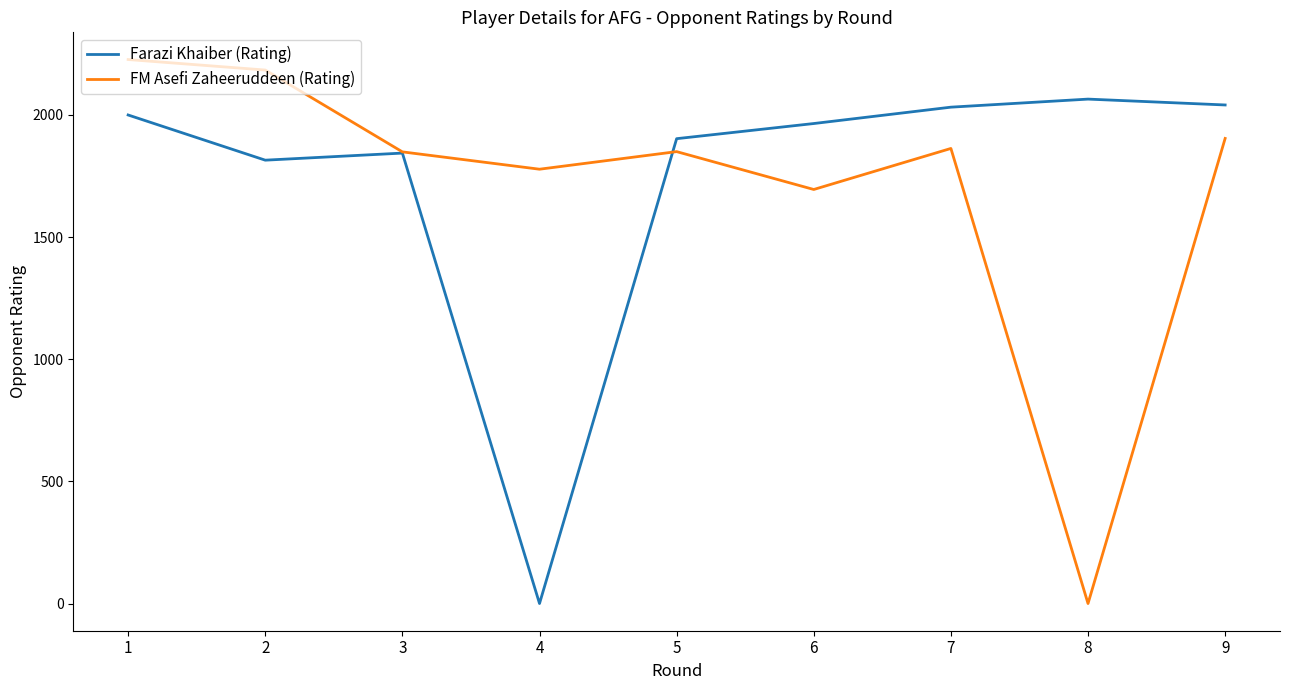

List the series in order of their peak value, lowest first.

Farazi Khaiber (Rating), FM Asefi Zaheeruddeen (Rating)